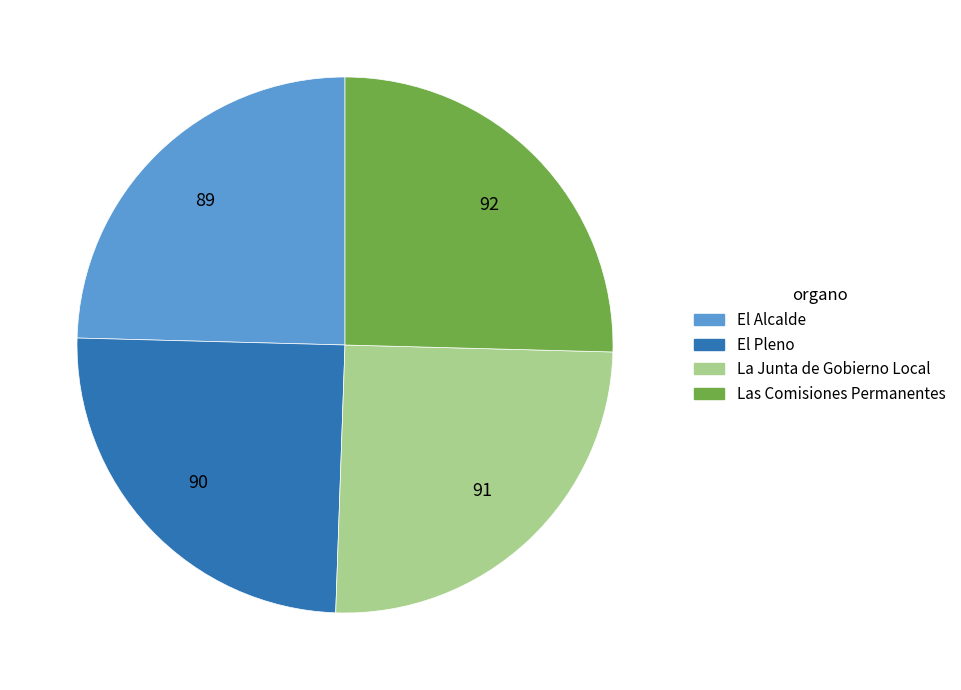

Does El Alcalde account for over 50% of the chart?

No